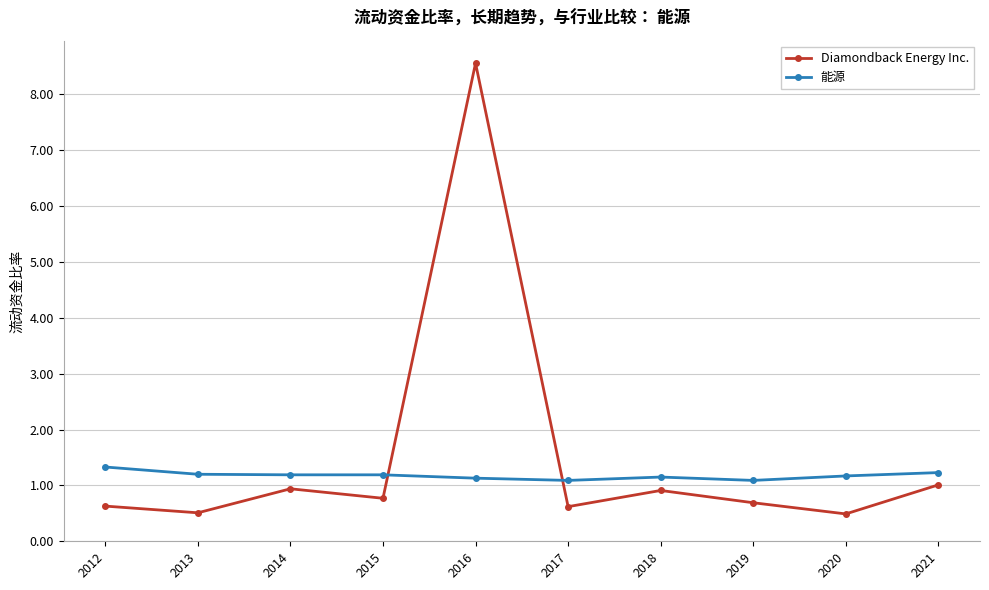

True or false: Diamondback Energy Inc. has more than 0 points higher than both neighbors.

True